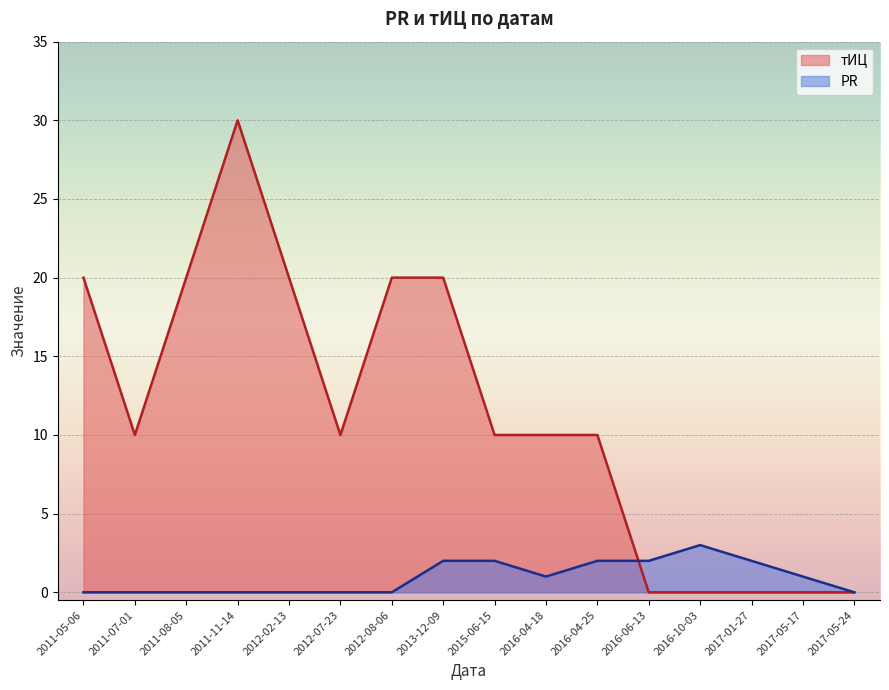

What are all the series names shown in the legend?

тИЦ, PR